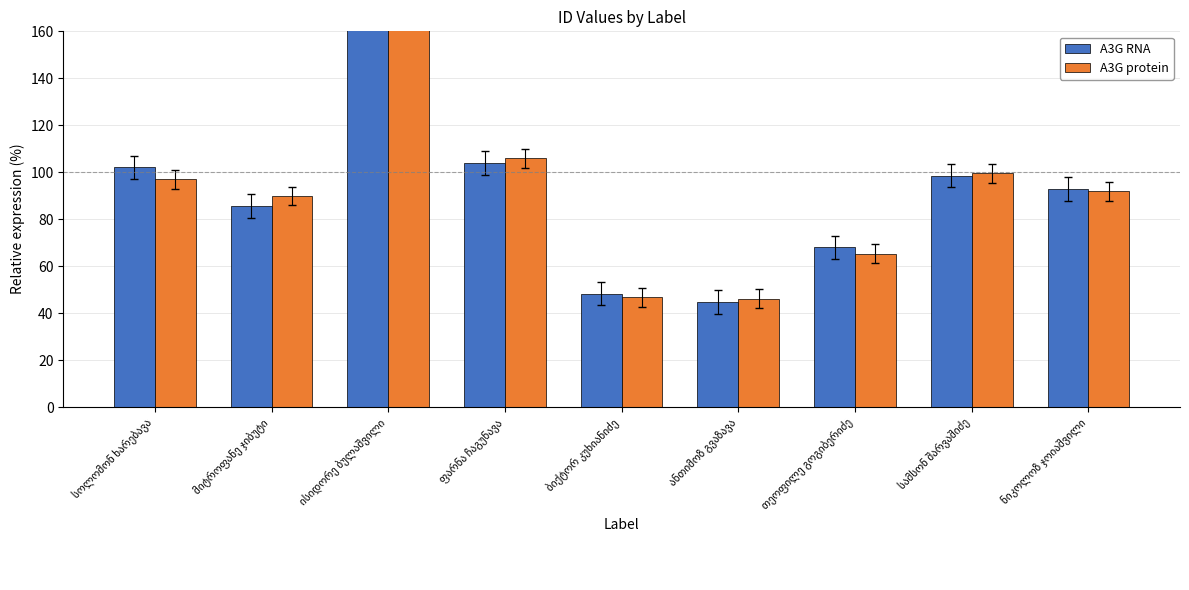

How many series are shown in this chart?

2